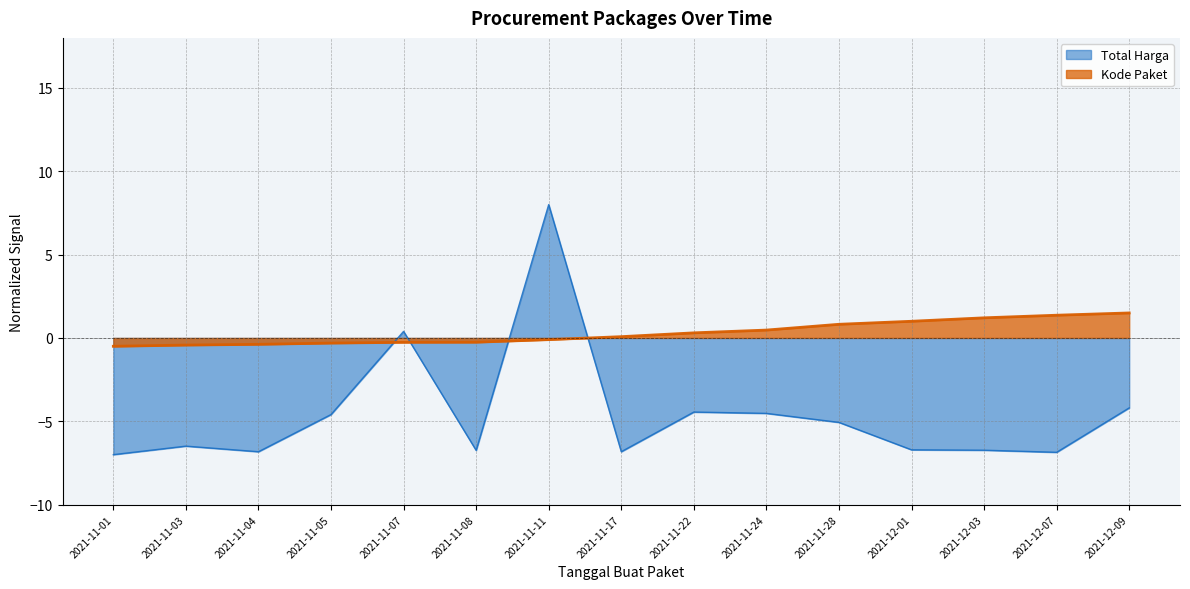

Where do Kode Paket and Total Harga first cross each other?

2021-11-05 and 2021-11-07